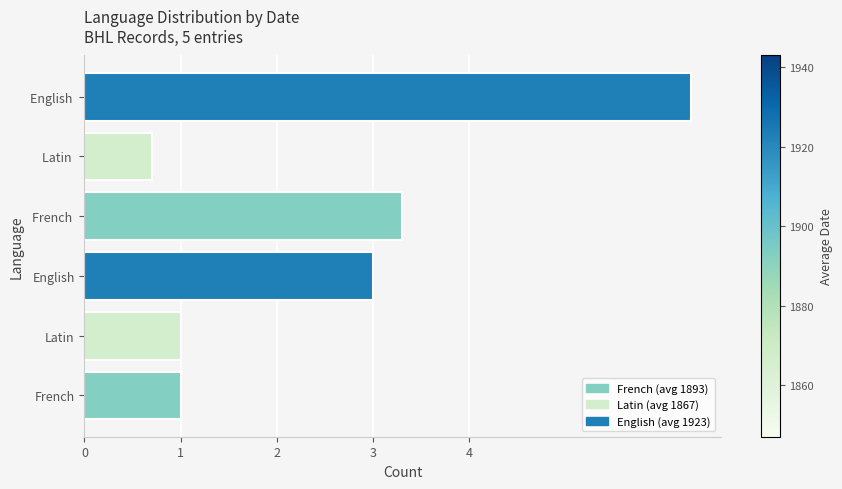

What is the difference between the highest and lowest values at 1?

0.3